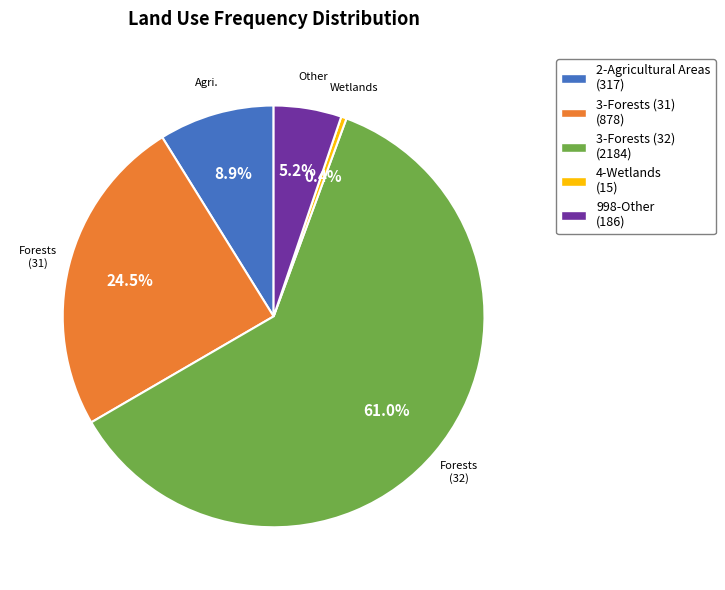

Which slice is the smallest?

4-Wetlands